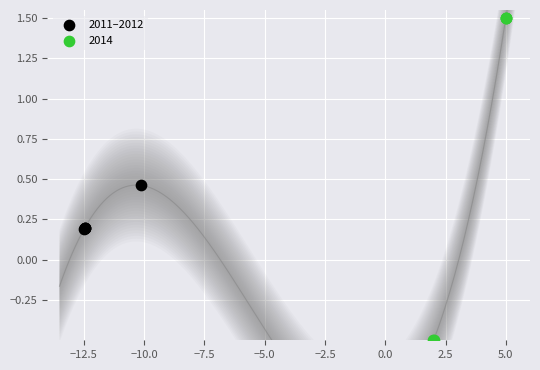

Which series has the largest Y range (max minus min)?

2014